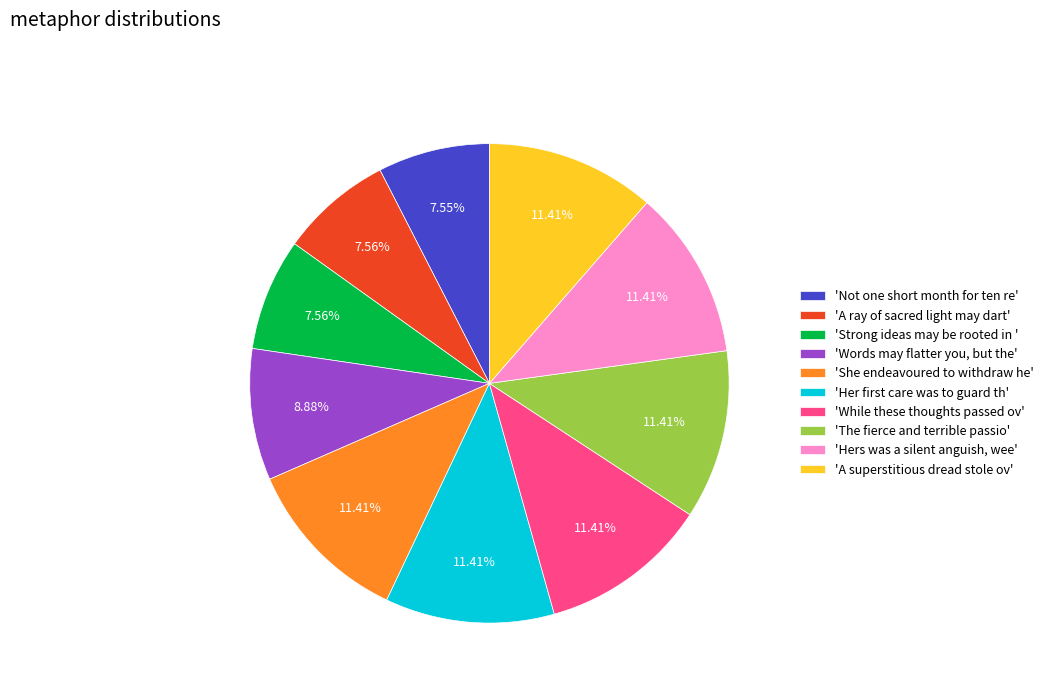

To the nearest percent, what is the average slice percentage?

10%